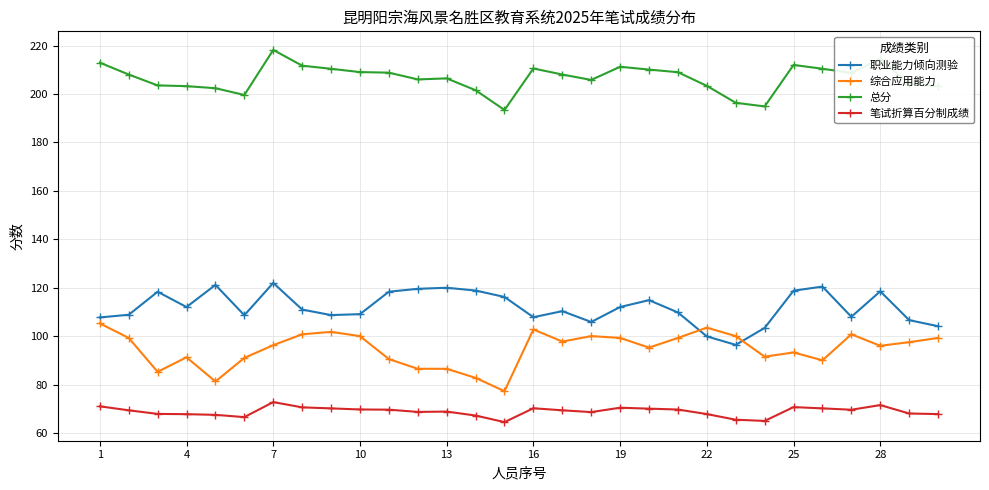

True or false: 综合应用能力 and 笔试折算百分制成绩 cross at least once.

False